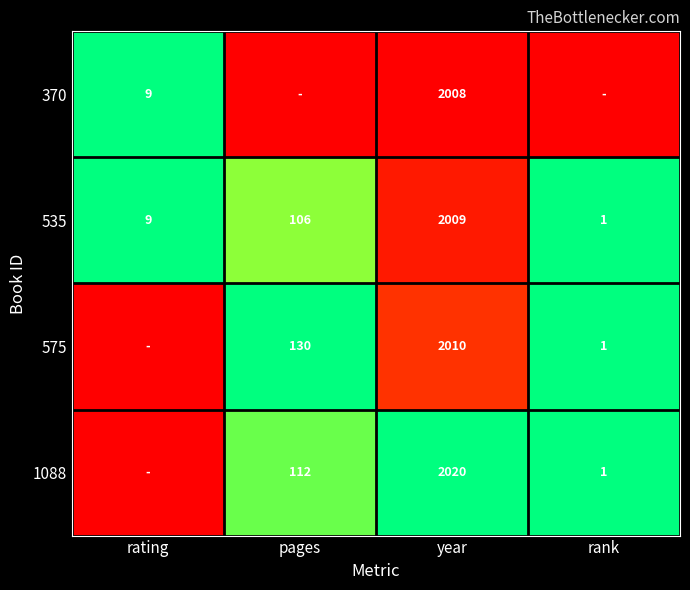

List the labels in order of 535 value, smallest first.

rank, rating, pages, year